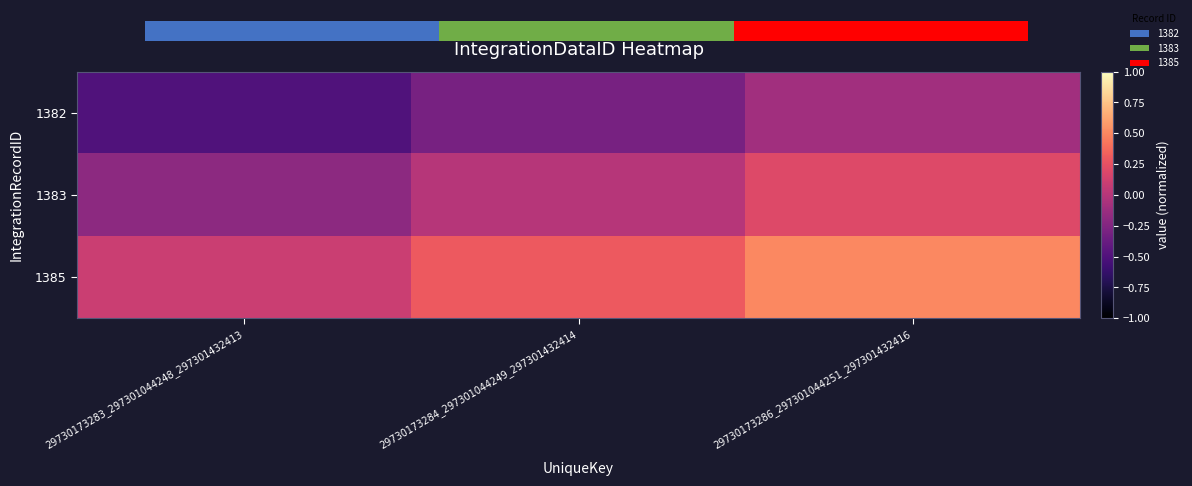

Rank the series by their average value, from lowest to highest.

1382, 1383, 1385